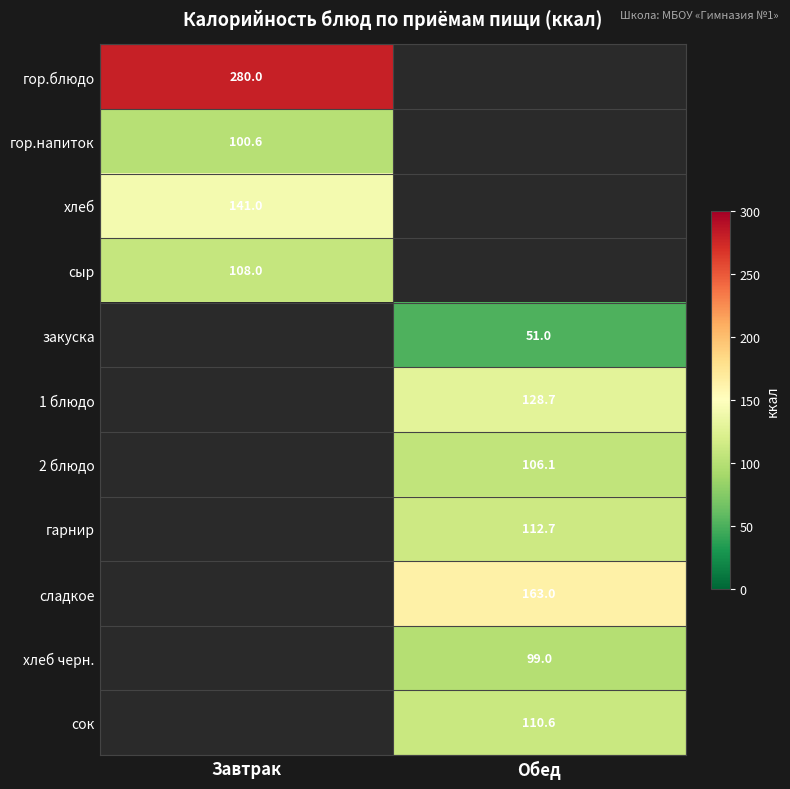

Is it true that хлеб черн. equals 173.6 at Обед?

False